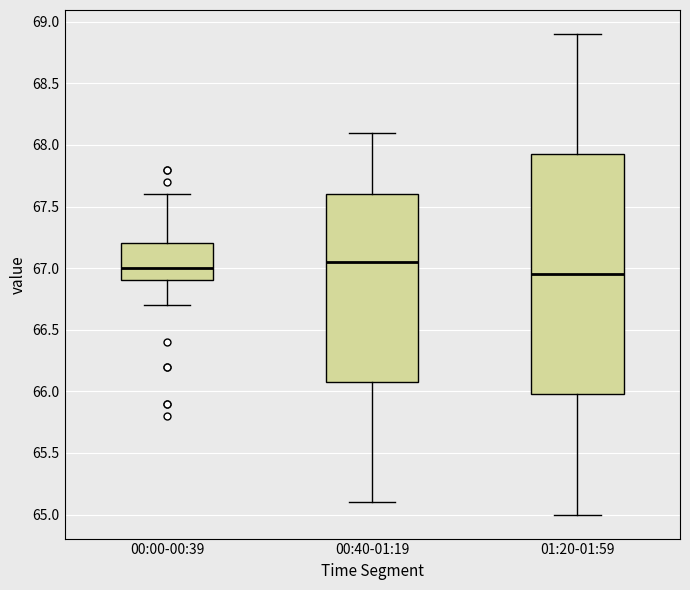

Comparing the boxes themselves (not the whiskers), which one is the tallest?

01:20-01:59